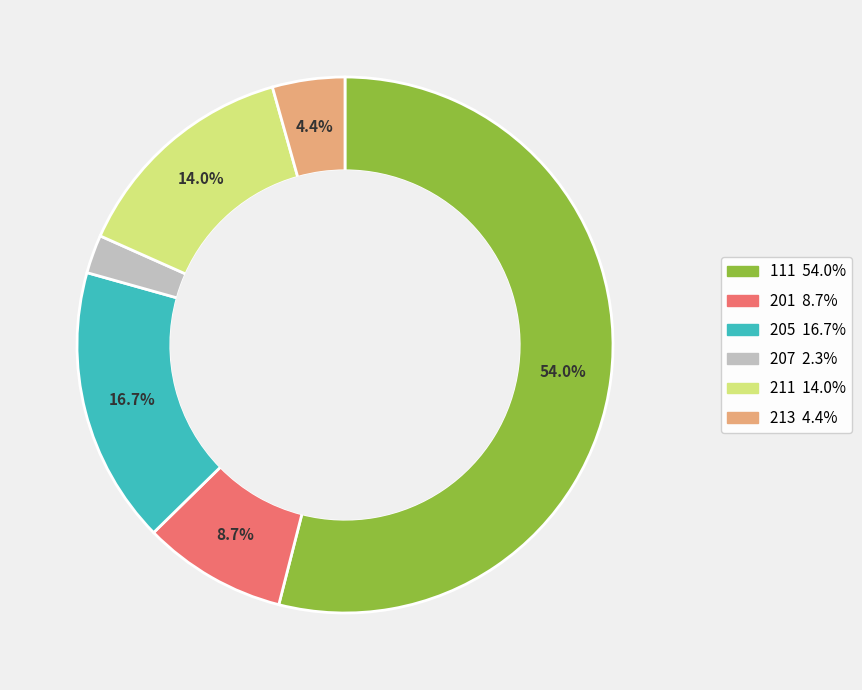

Count the number of slices in the pie.

6